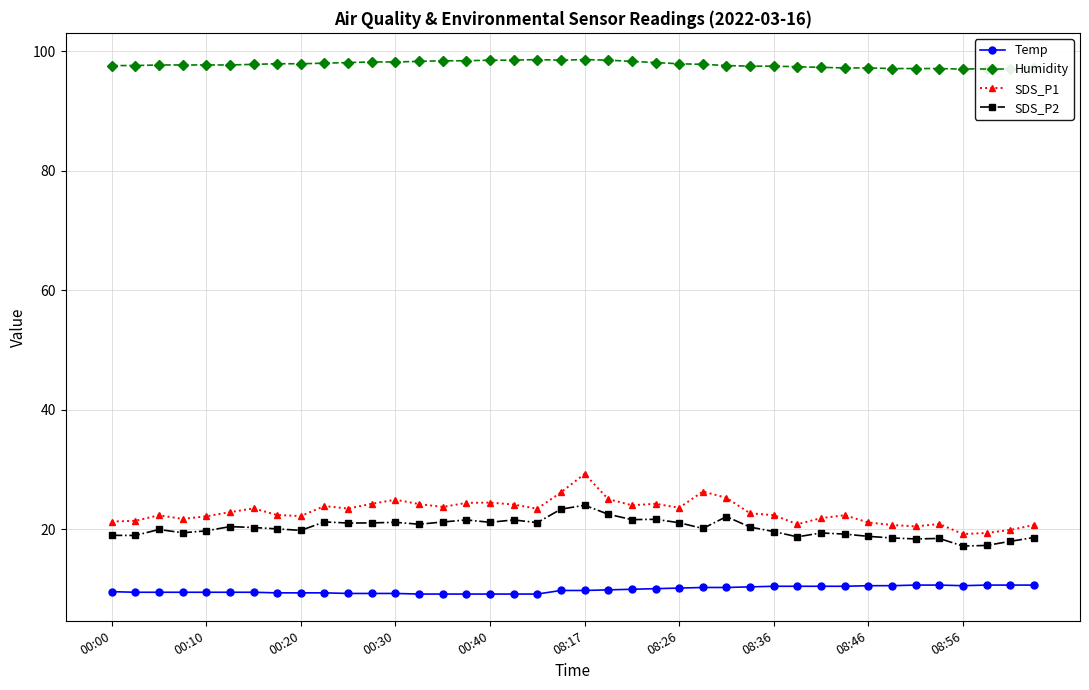

What is the smallest value displayed?

9.2